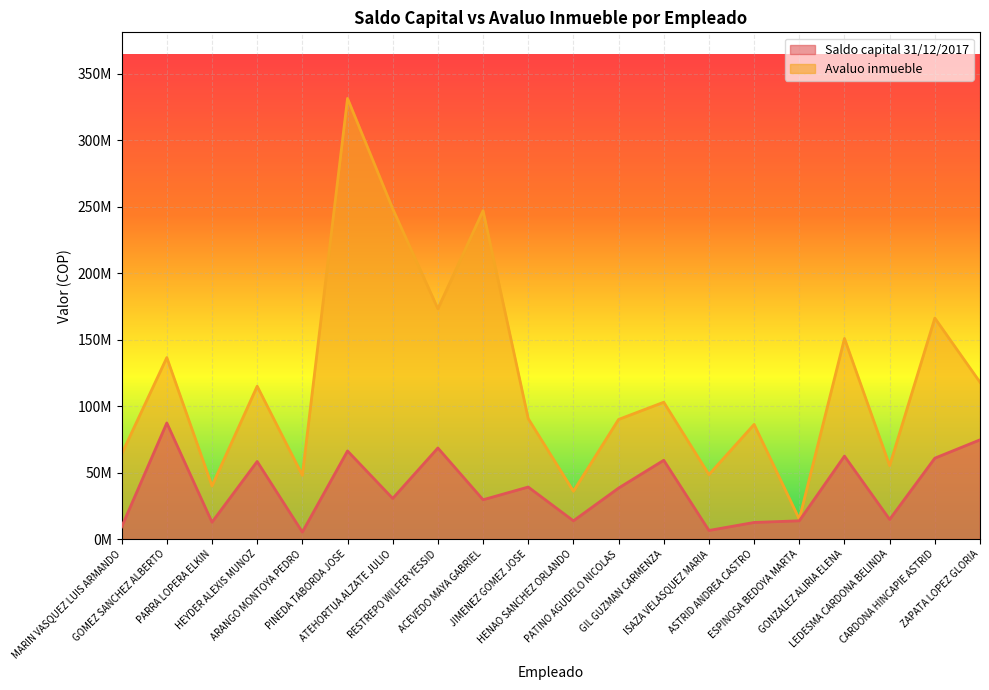

What is the average value of the Saldo capital 31/12/2017 series?

38198441